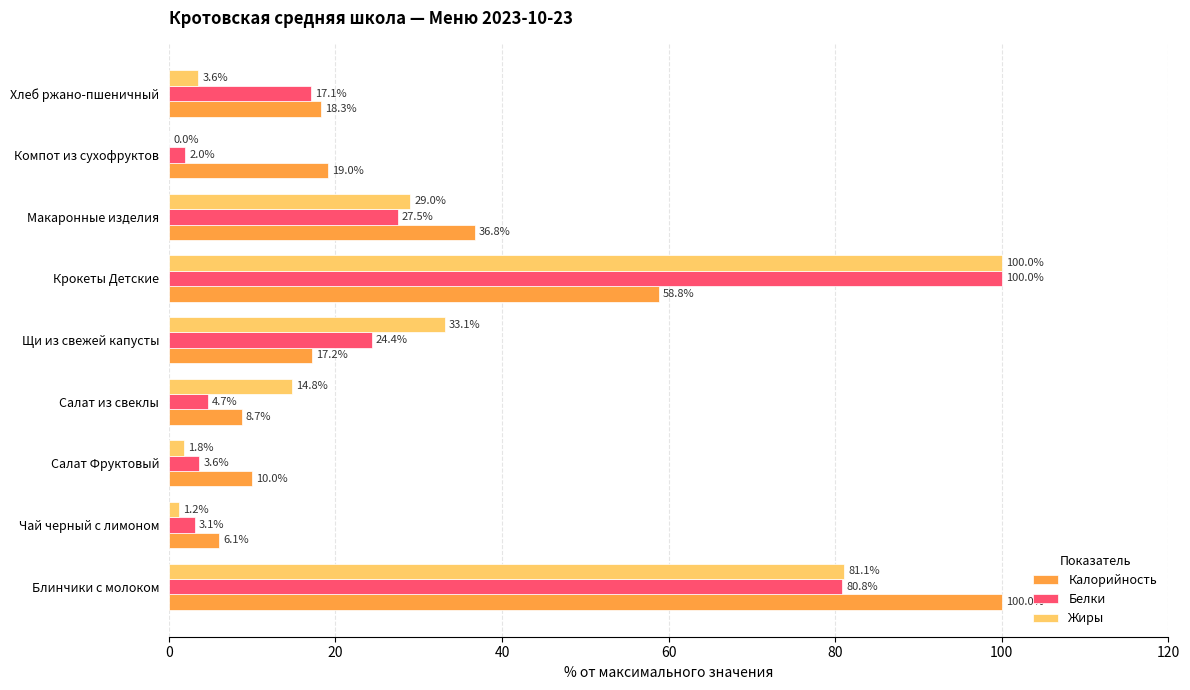

Where is Жиры nearest to the value 50?

Щи из свежей капусты